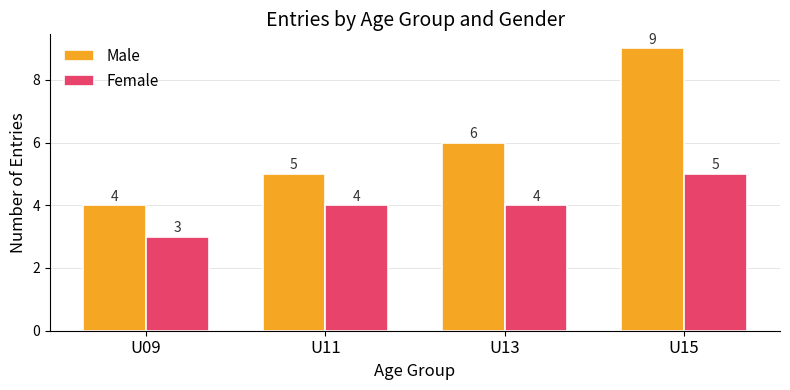

Rank the series by their maximum value, from highest to lowest.

Male, Female